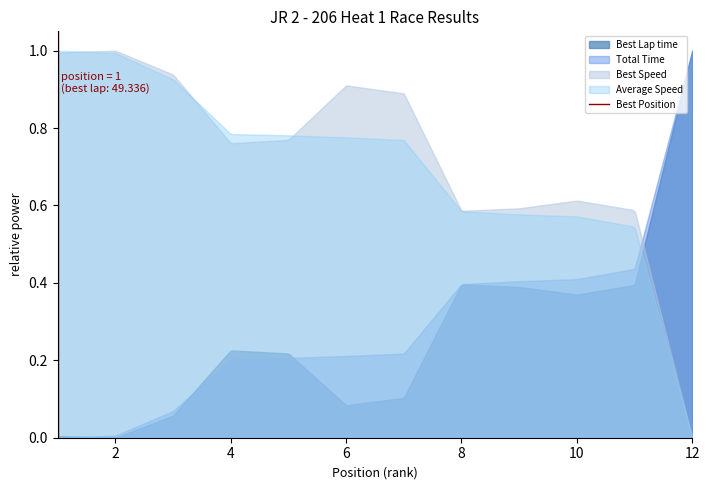

What is the maximum value shown in the chart?

1